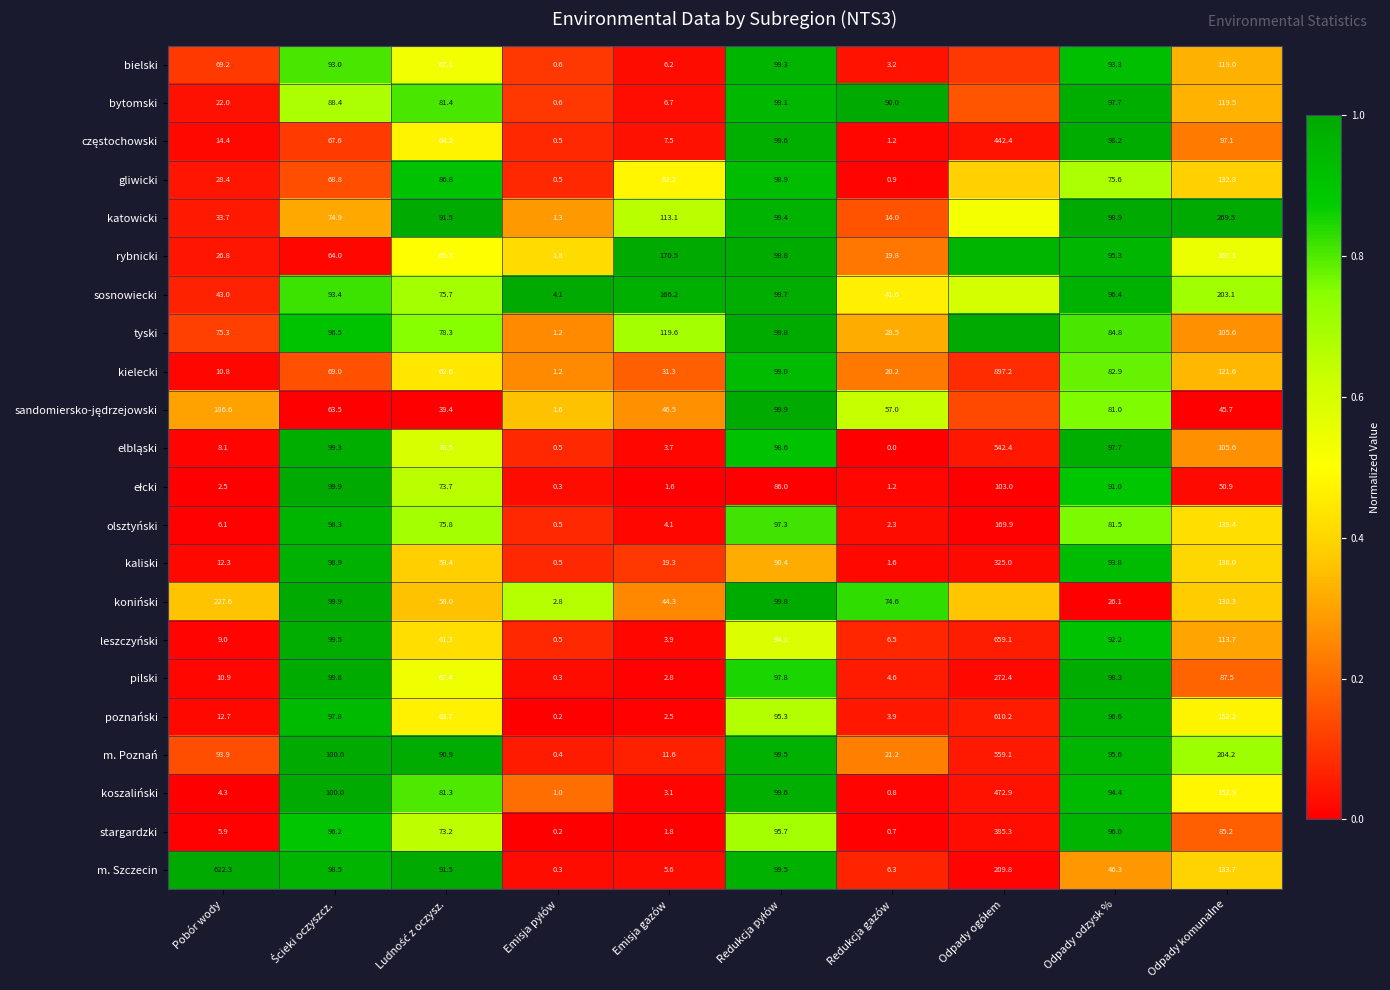

Is the value of katowicki at Odpady odzysk % greater than the value of sosnowiecki at Redukcja gazów?

Yes